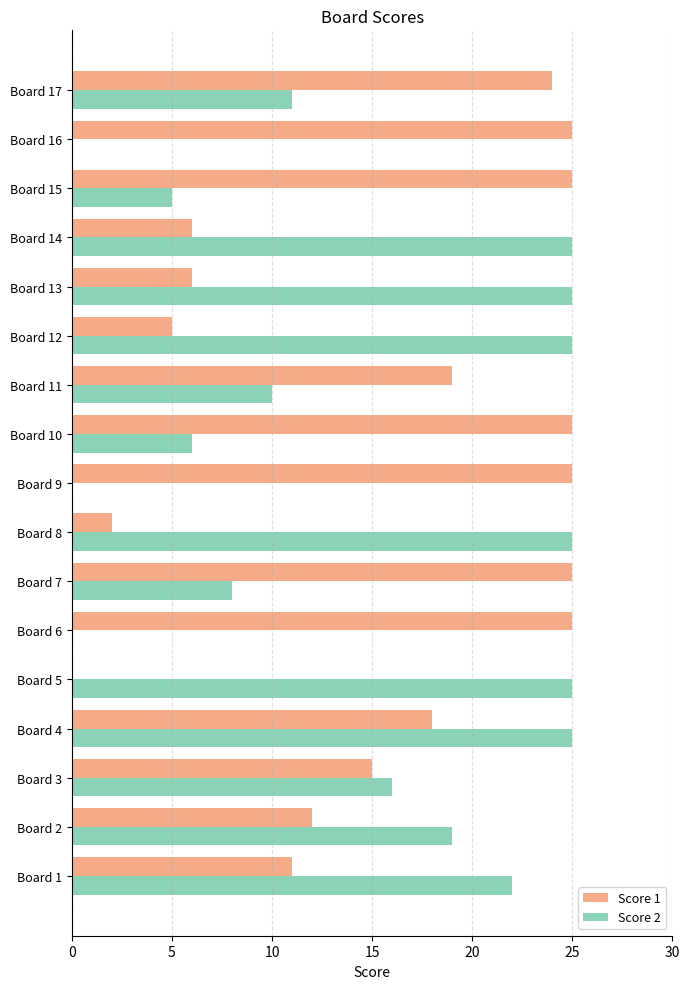

What is the greatest value displayed?

25